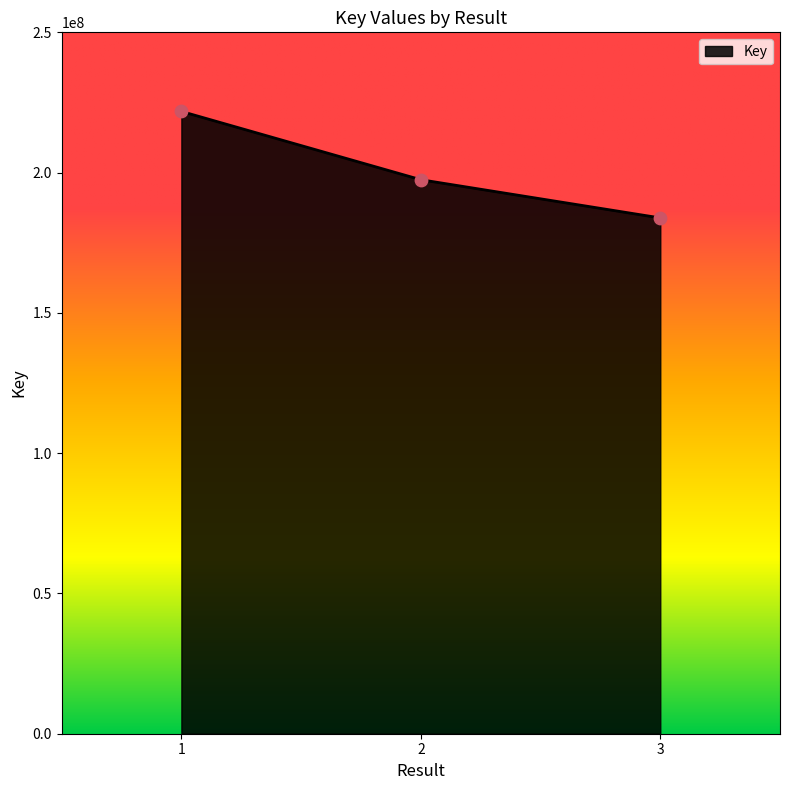

What is the ratio of the value at 2 to the value at 3?

1.1